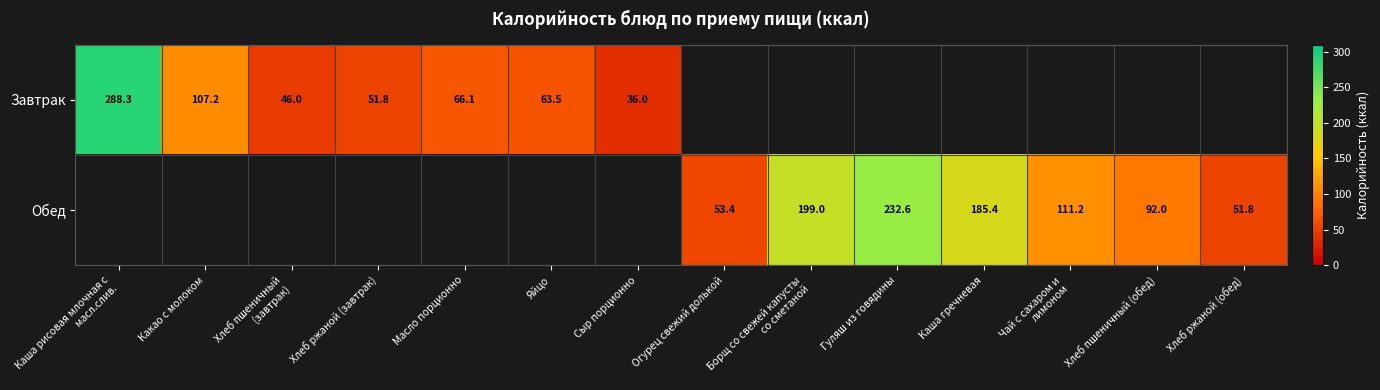

How many categories are shown in the chart?

14